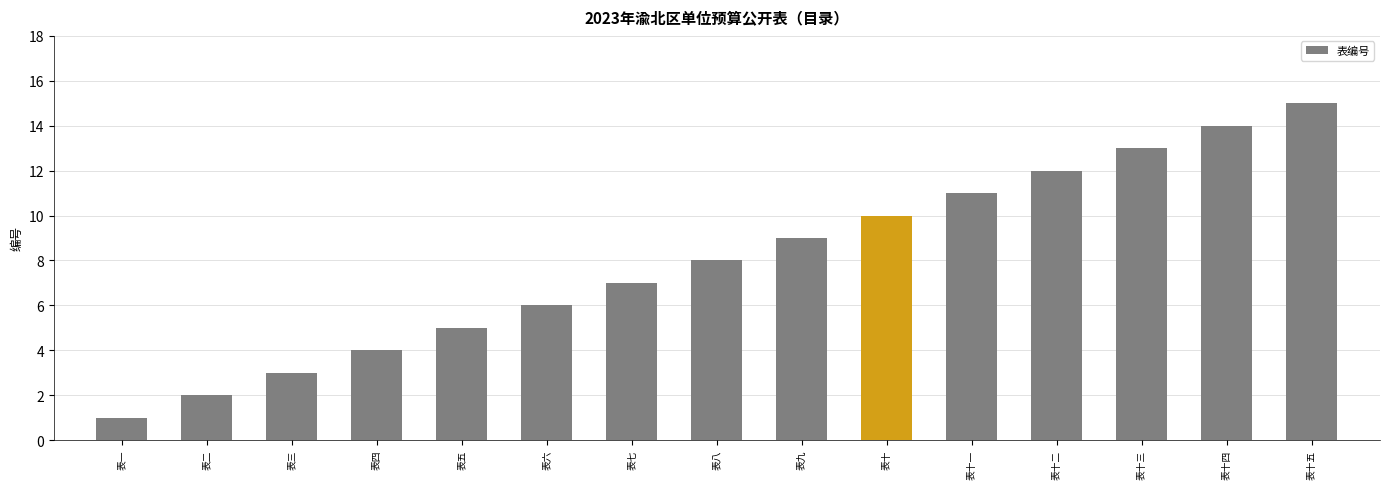

How many bars are there in total?

15